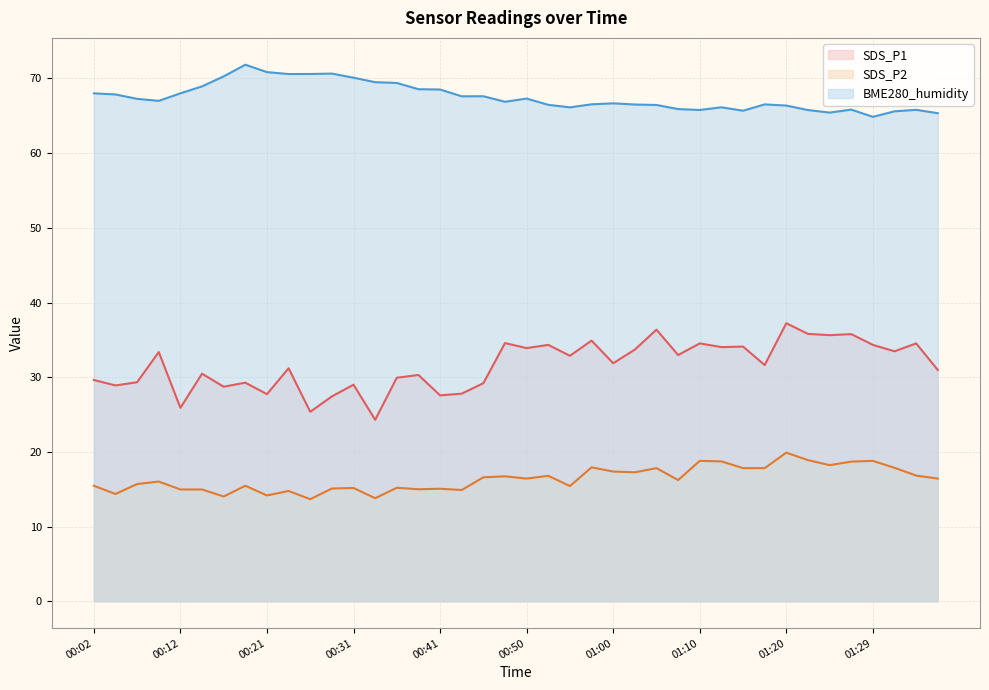

Which has a higher value, 00:38 or 01:29?

01:29